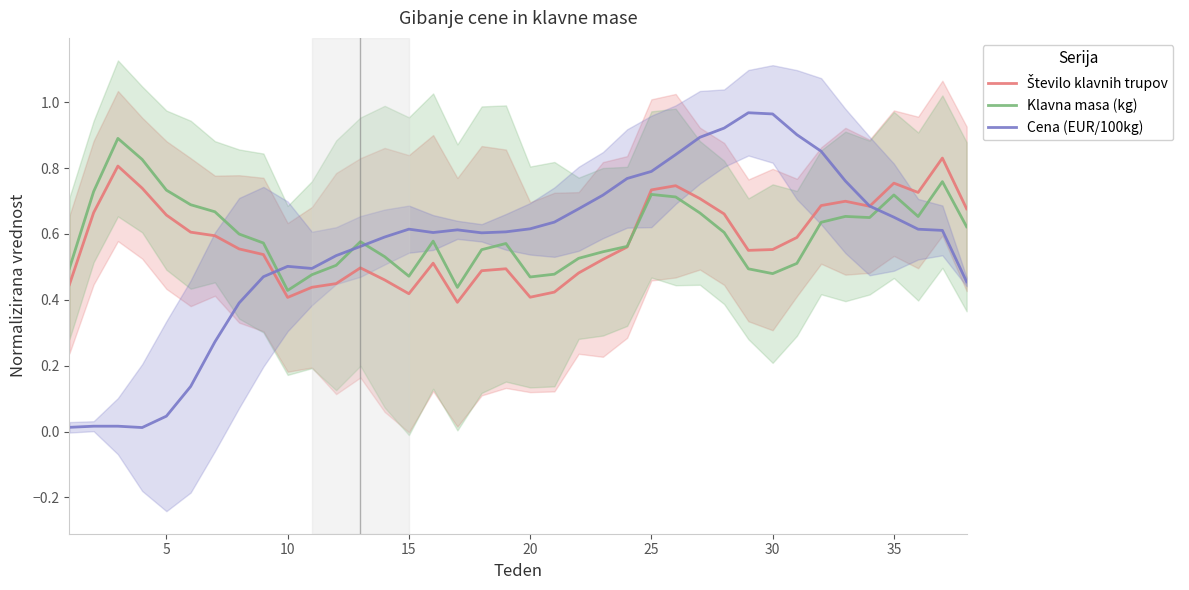

True or false: Klavna masa (kg) and Cena (EUR/100kg) intersect in this chart.

True